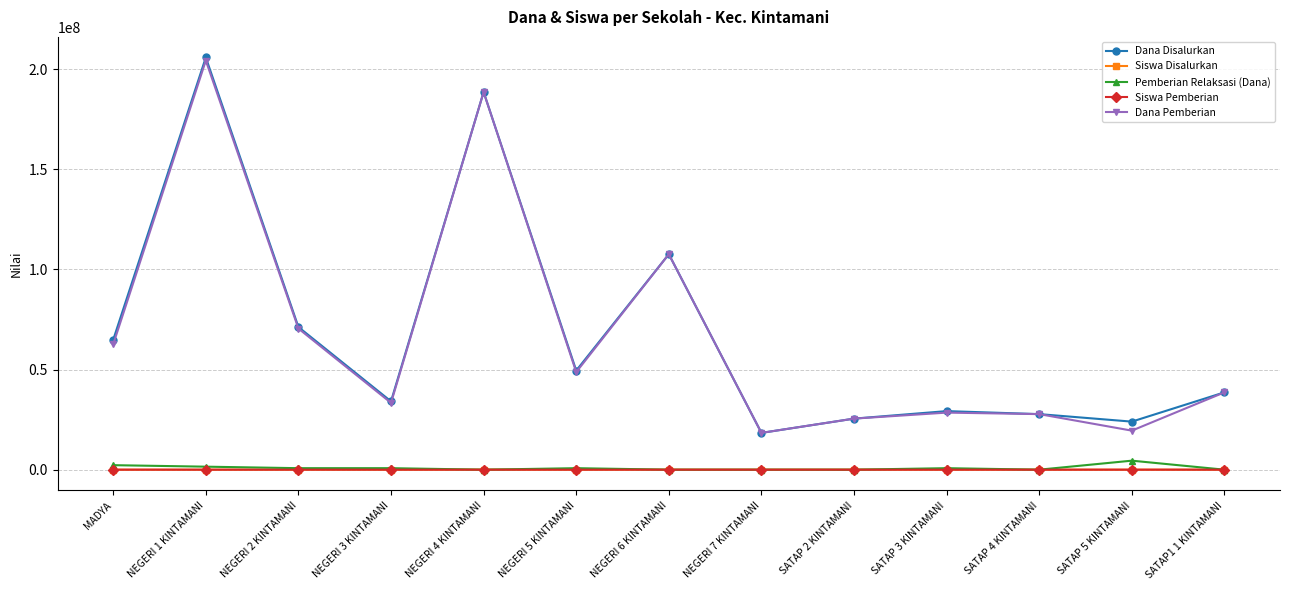

True or false: Dana Pemberian has a value of 19500000 at SATAP 5 KINTAMANI.

True